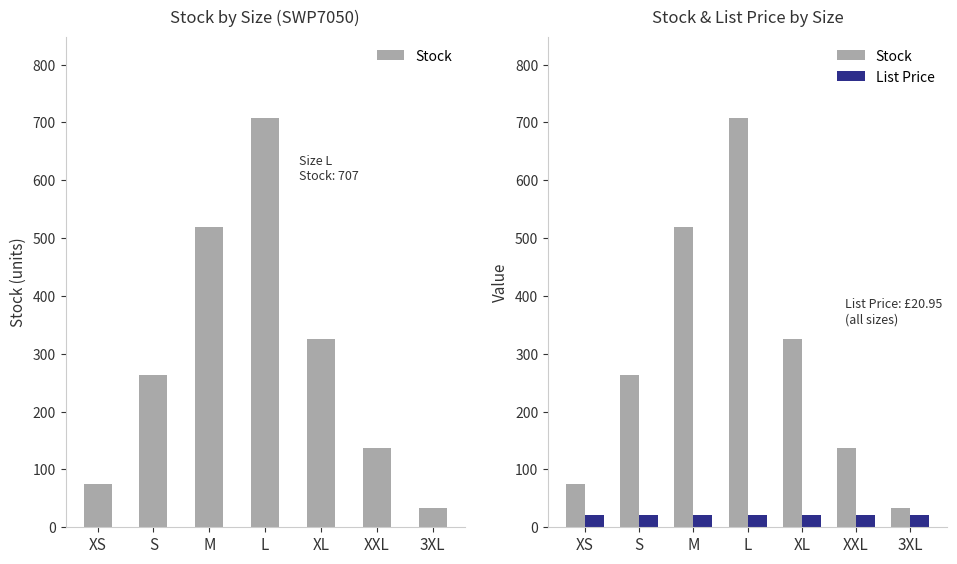

How many groups of bars are there?

7